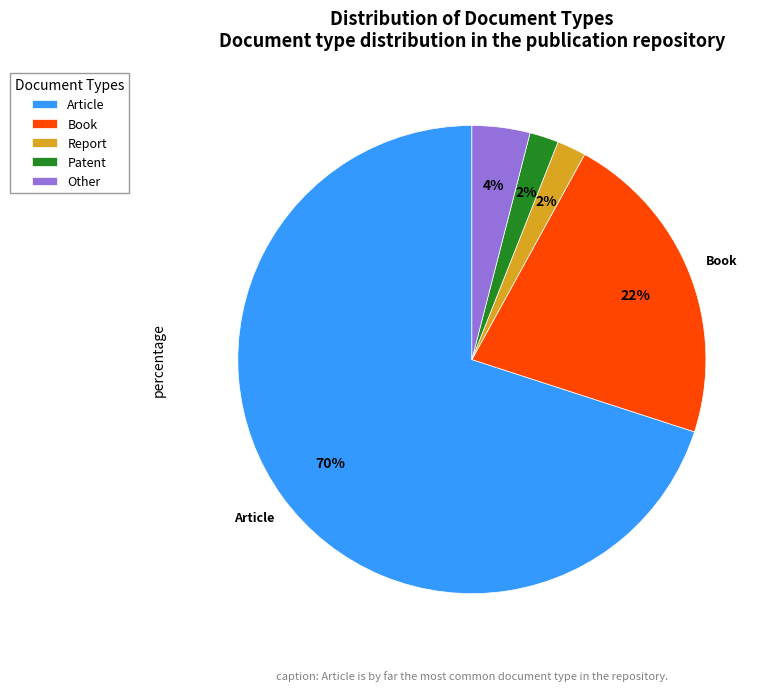

To the nearest percent, what is the difference between the largest and smallest slice percentages?

68%